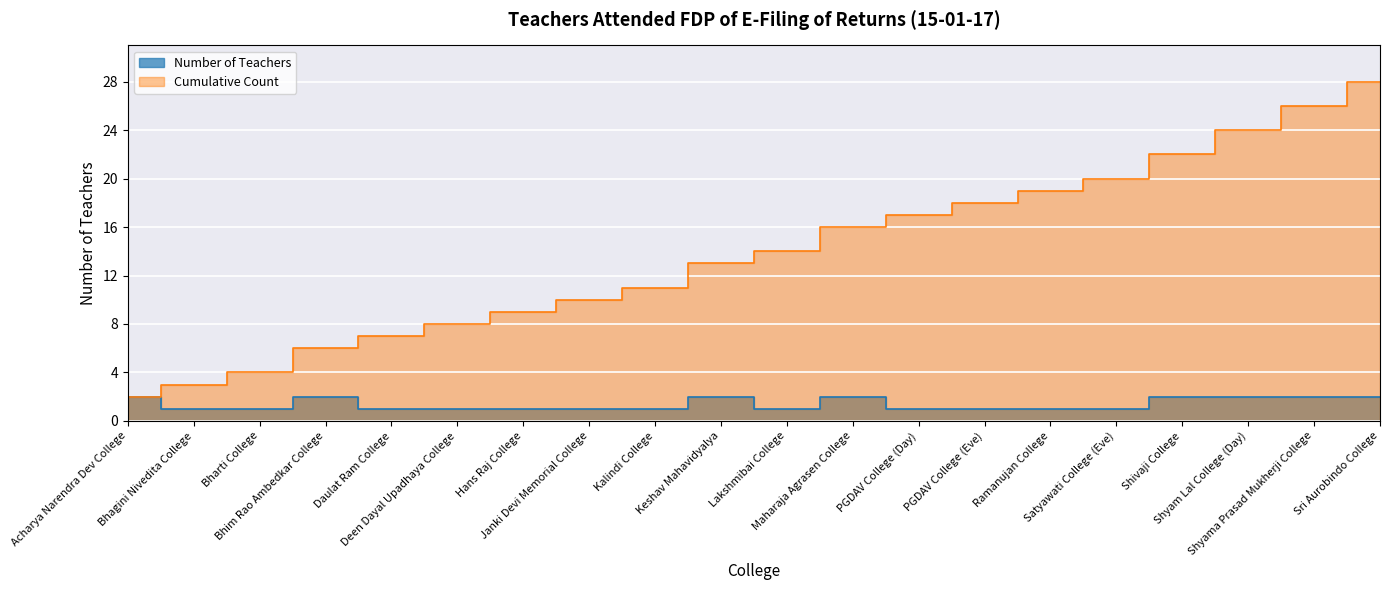

What is the sum of all values?

28